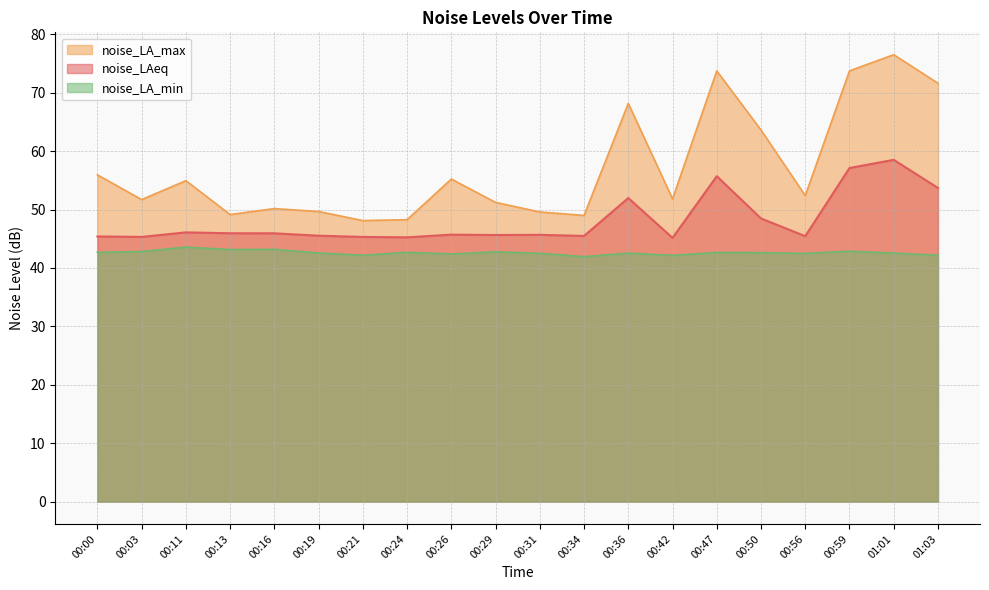

True or false: noise_LA_max and noise_LA_min intersect in this chart.

False